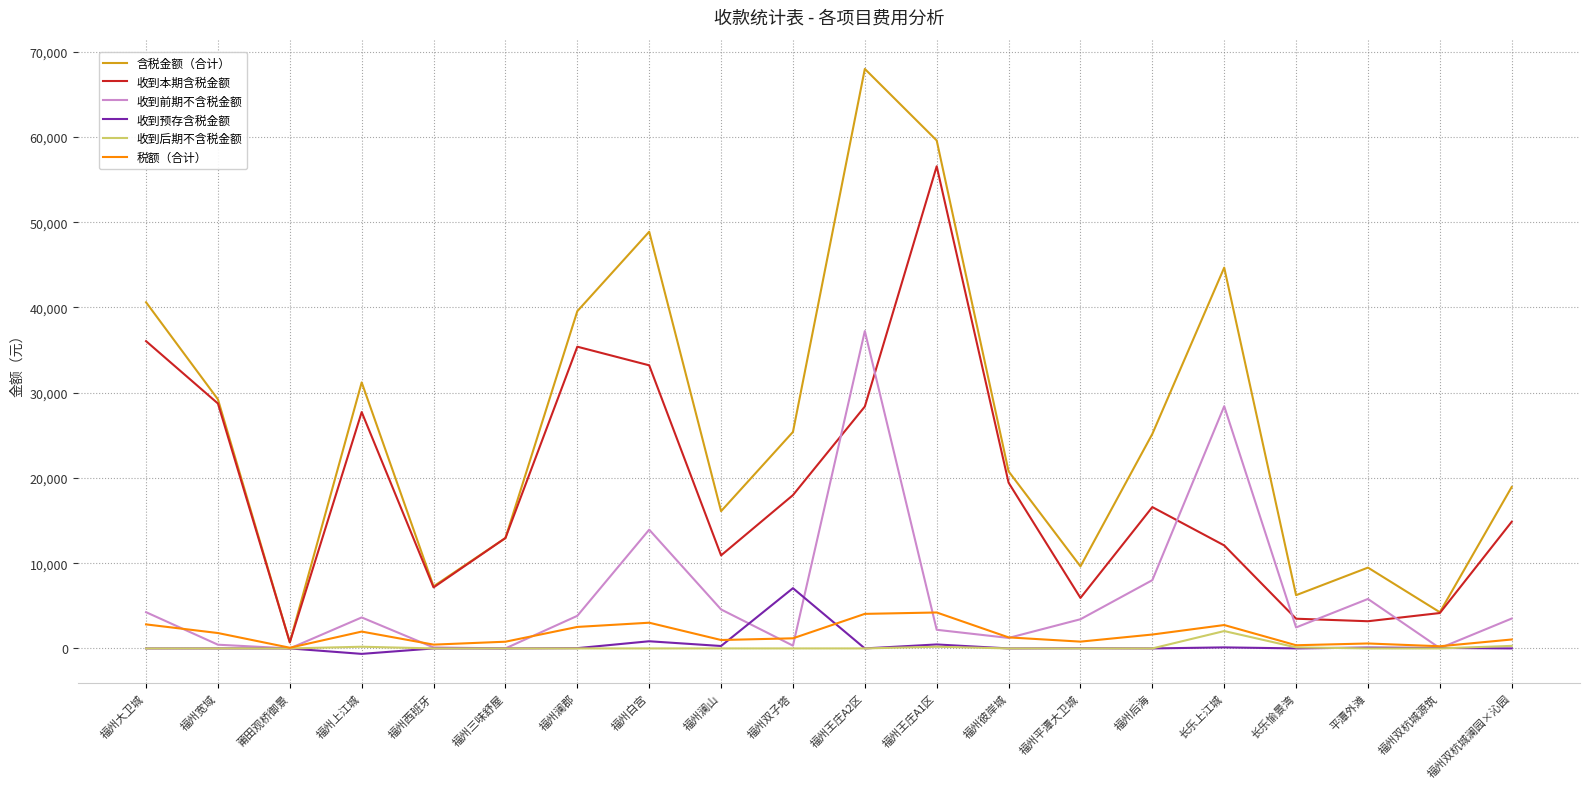

True or false: 含税金额（合计） has a value of 16099.2 at 福州澜山.

True